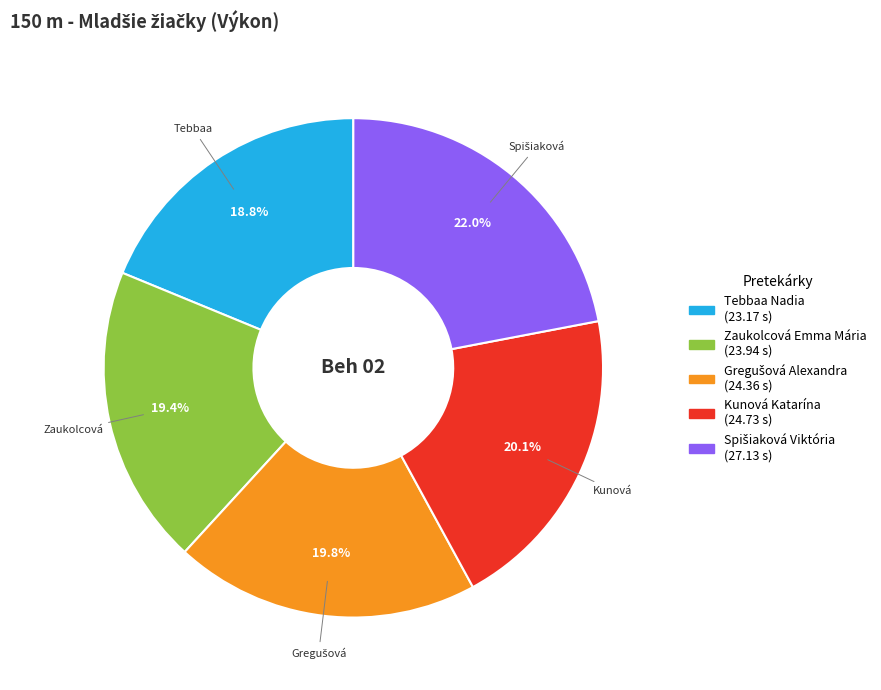

What percentage is NOT represented by Tebbaa Nadia?

81.2%